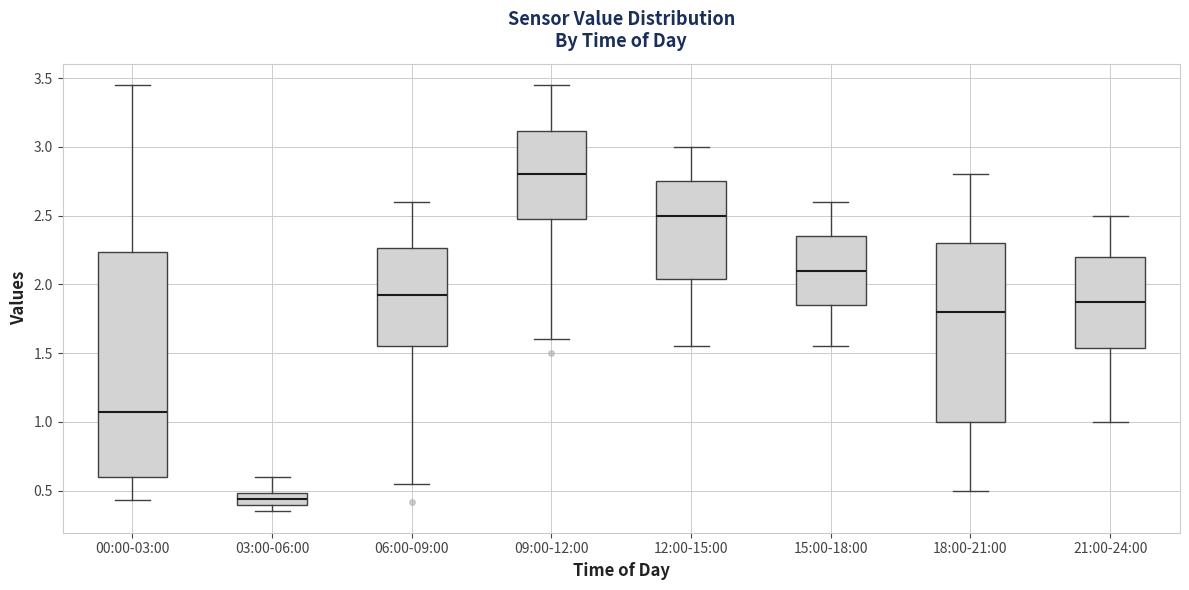

Which box has the highest median line?

09:00-12:00